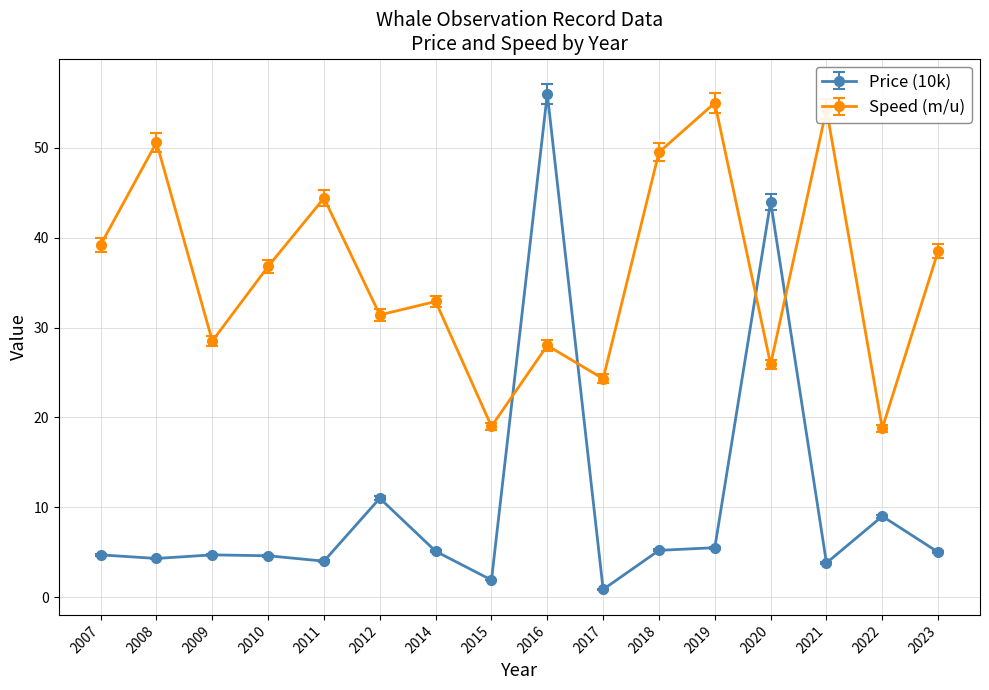

Read the Speed (m/u) value at 2008.

50.6